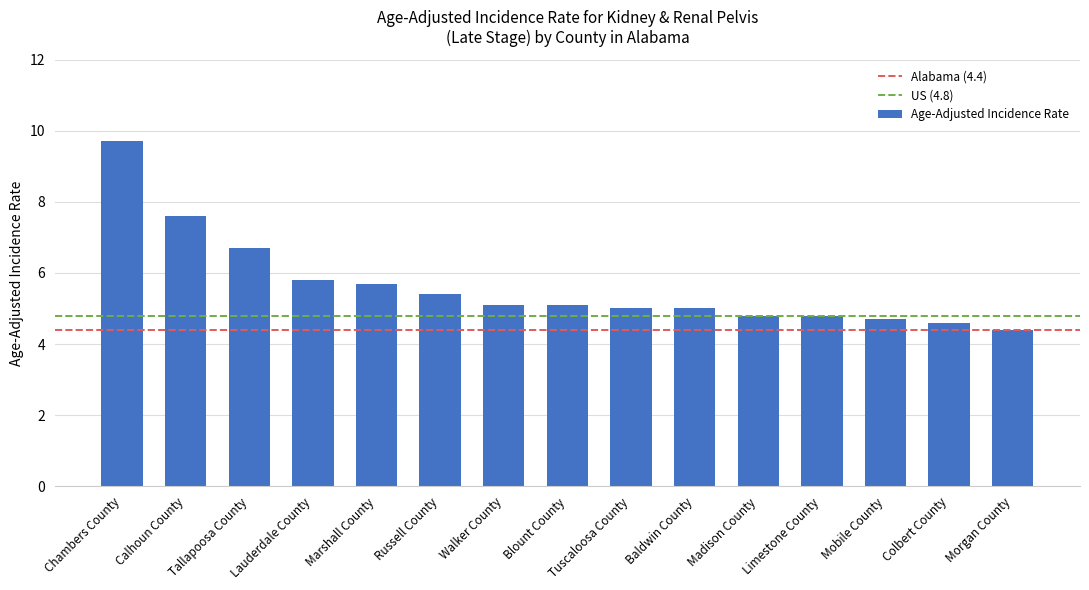

Reading right to left, transcribe all the data shown in this chart.

4.4	4.6	4.7	4.8	4.8	5.0	5.0	5.1	5.1	5.4	5.7	5.8	6.7	7.6	9.7